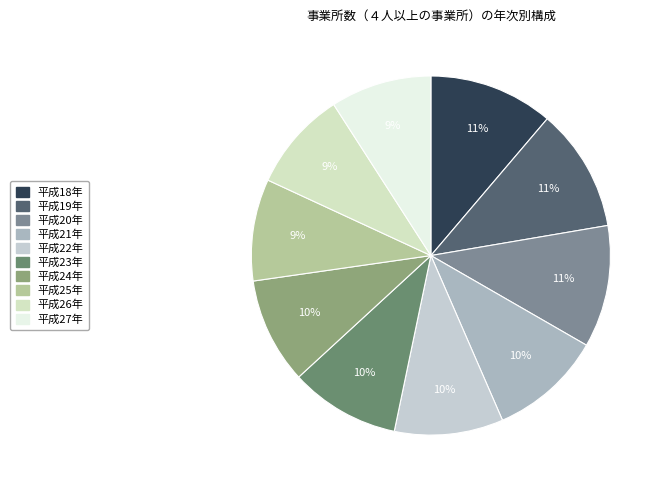

Is 平成27年 the majority of the pie?

No